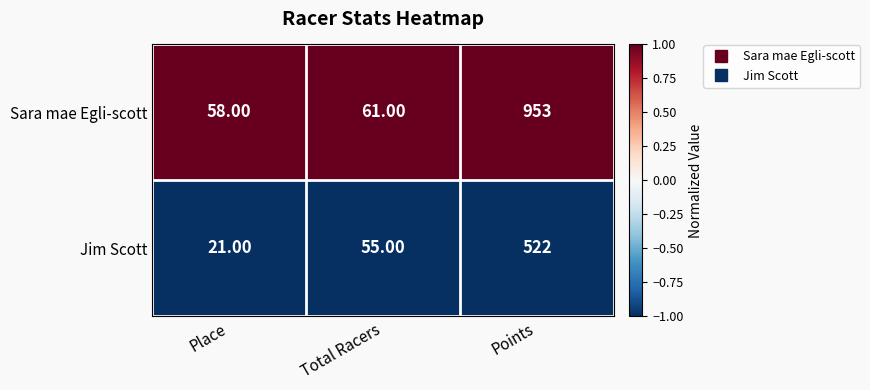

What is the sum of all Jim Scott values?

598